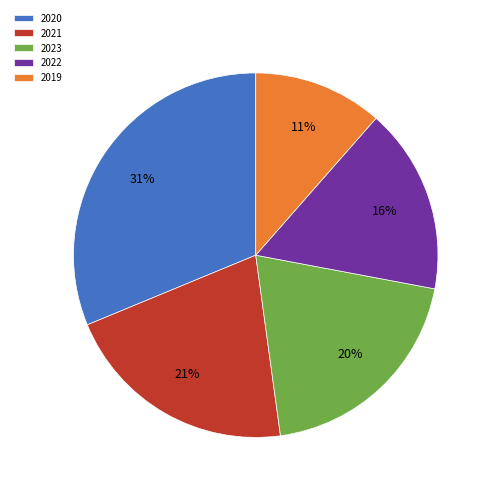

Combined, do 2020 and 2023 account for over 50%?

Yes